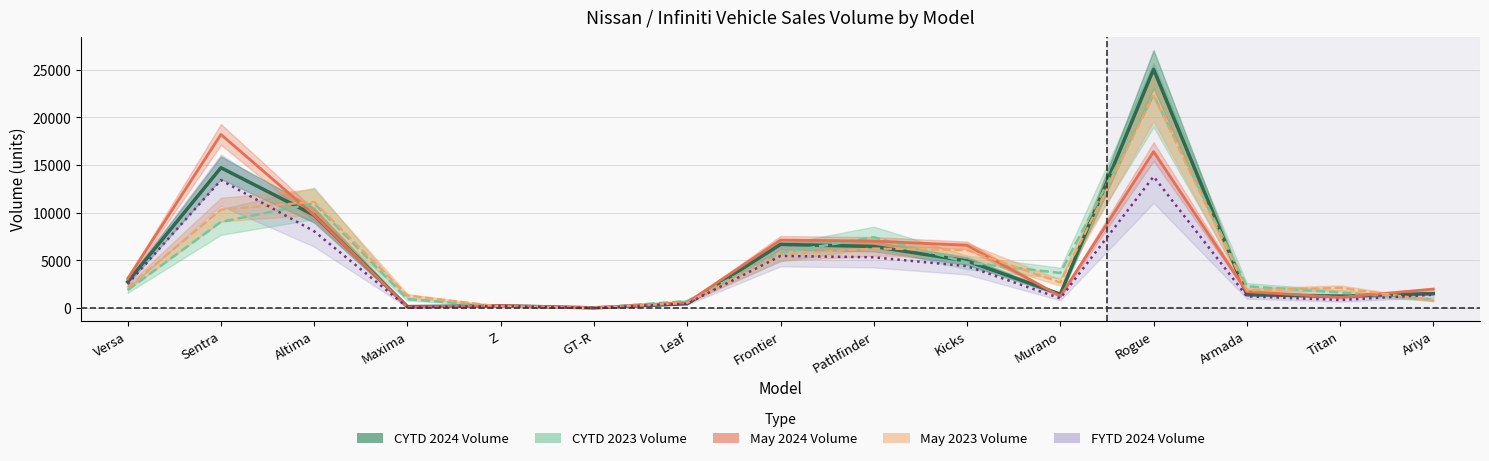

How many lines are shown in the chart?

5